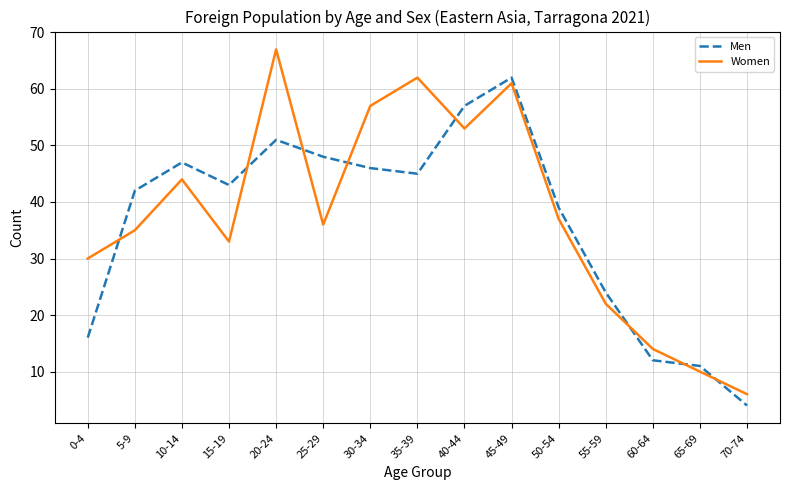

True or false: Men has more than 1 interior local peaks.

True